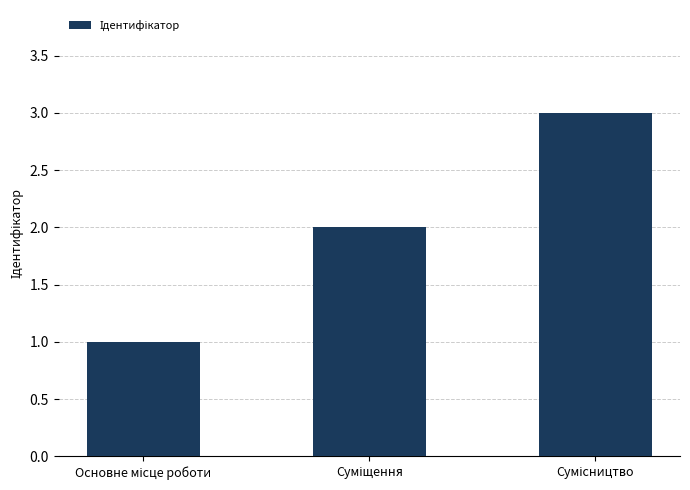

What is the greatest value displayed?

3